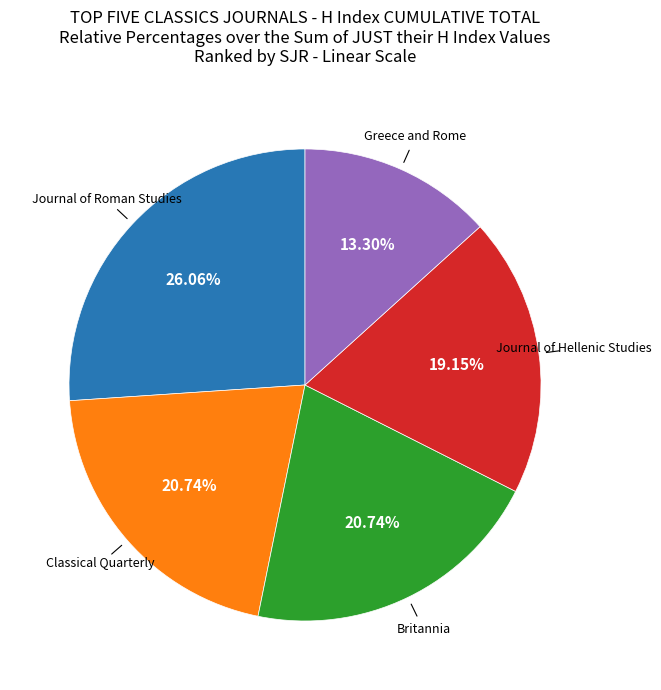

Is there any slice that represents more than half of the pie?

No